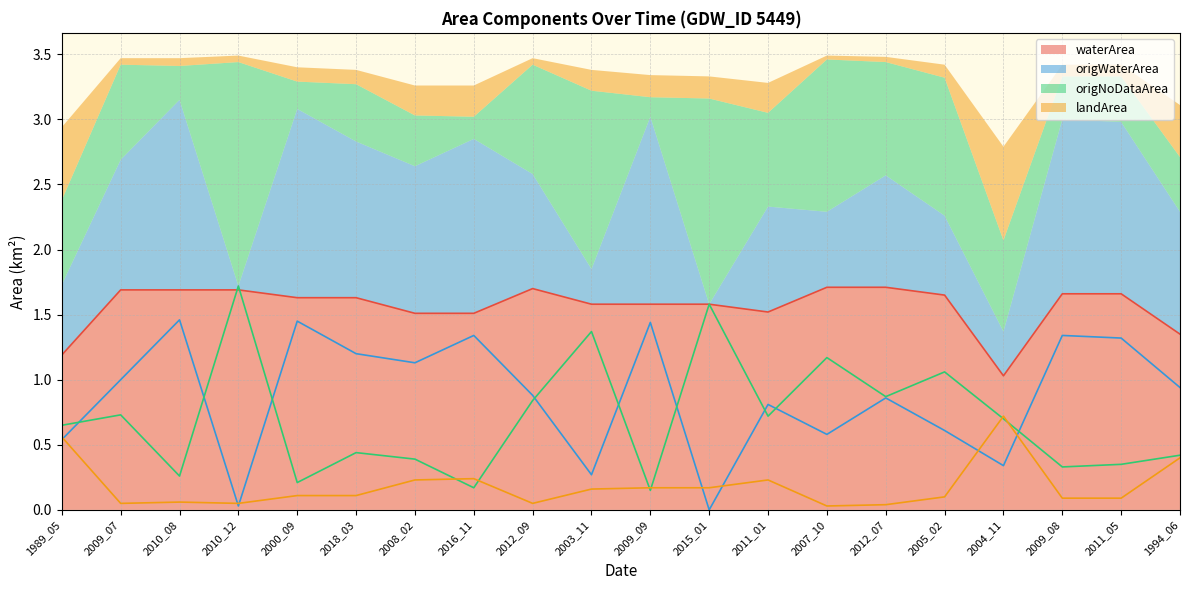

Is it true that waterArea equals 2.7 at 2009_08?

False